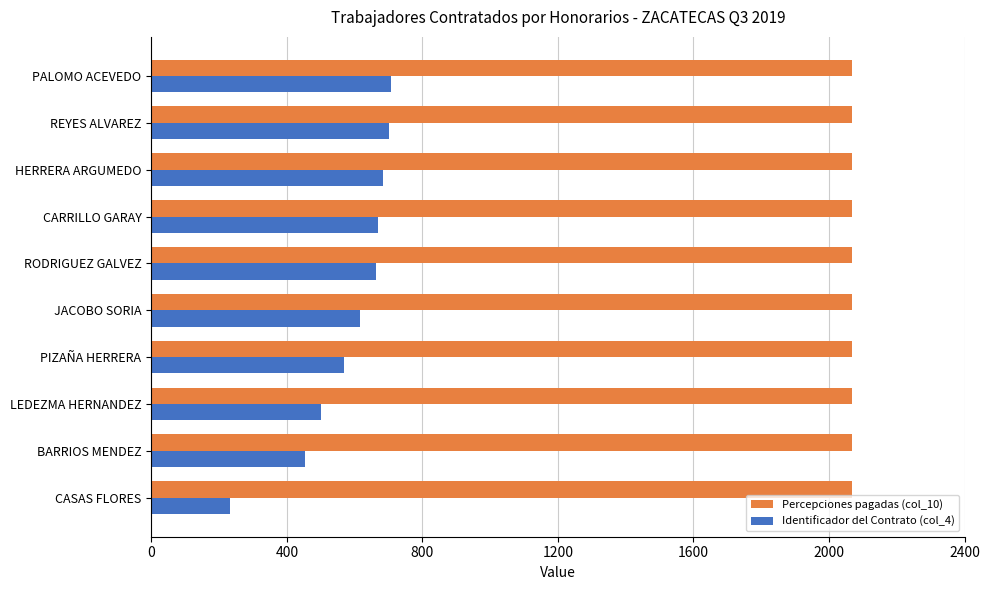

What is the average value of the Percepciones pagadas (col_10) series?

2067